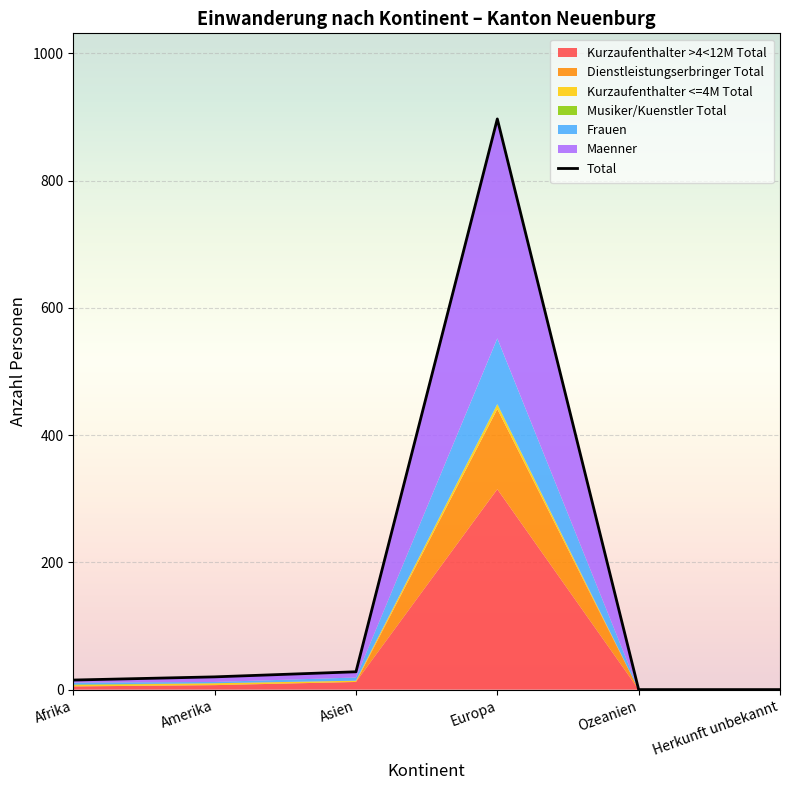

How many lines are shown in the chart?

1